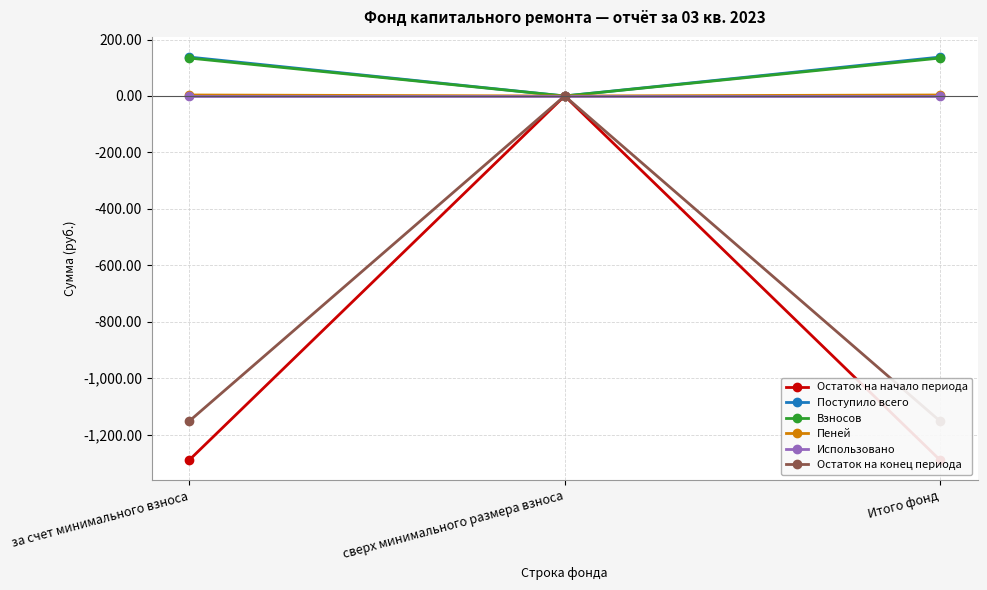

At which label does Поступило всего reach its minimum?

сверх минимального размера взноса